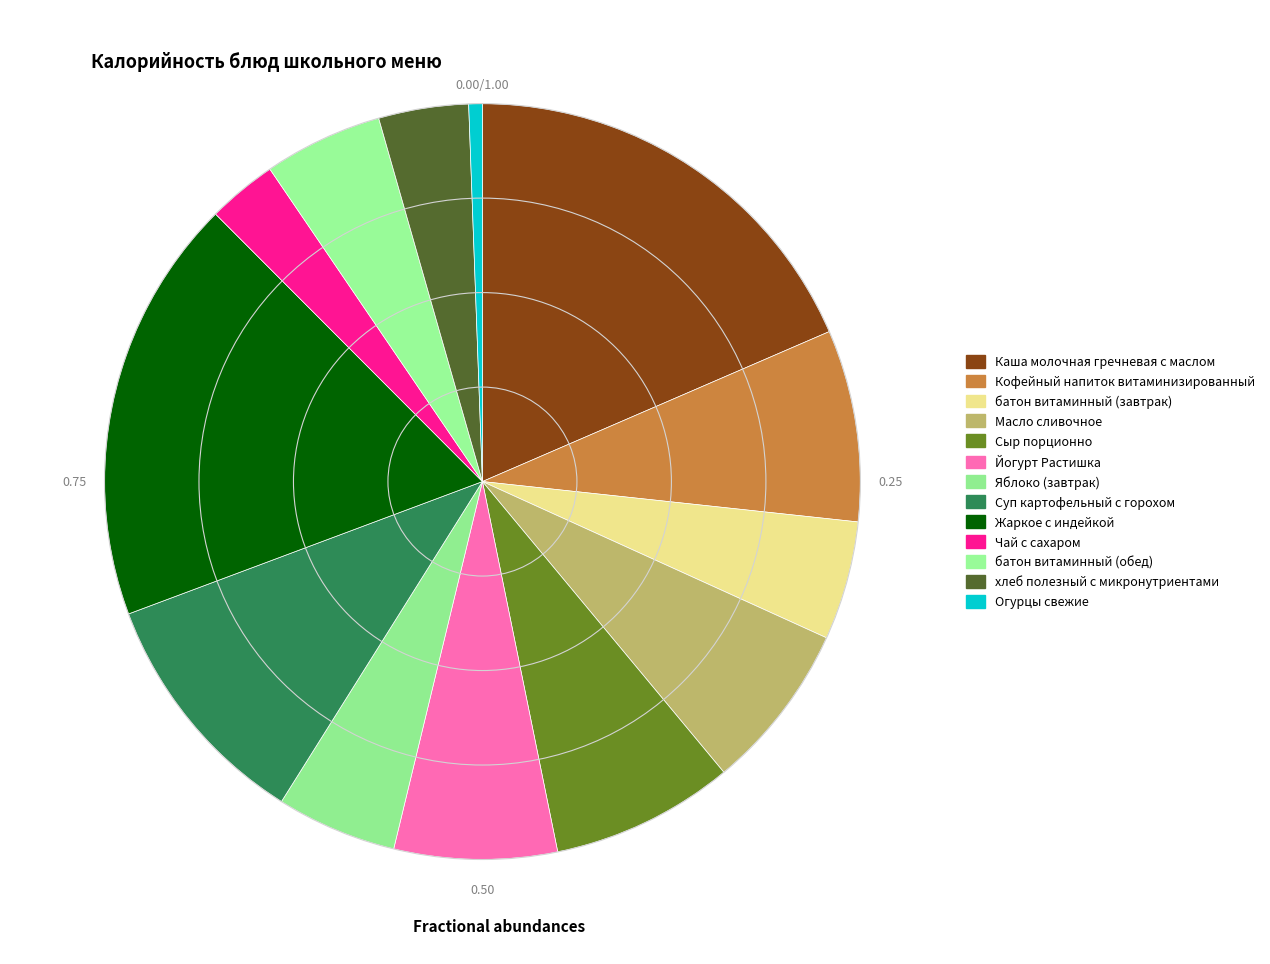

Count the number of slices in the pie.

13